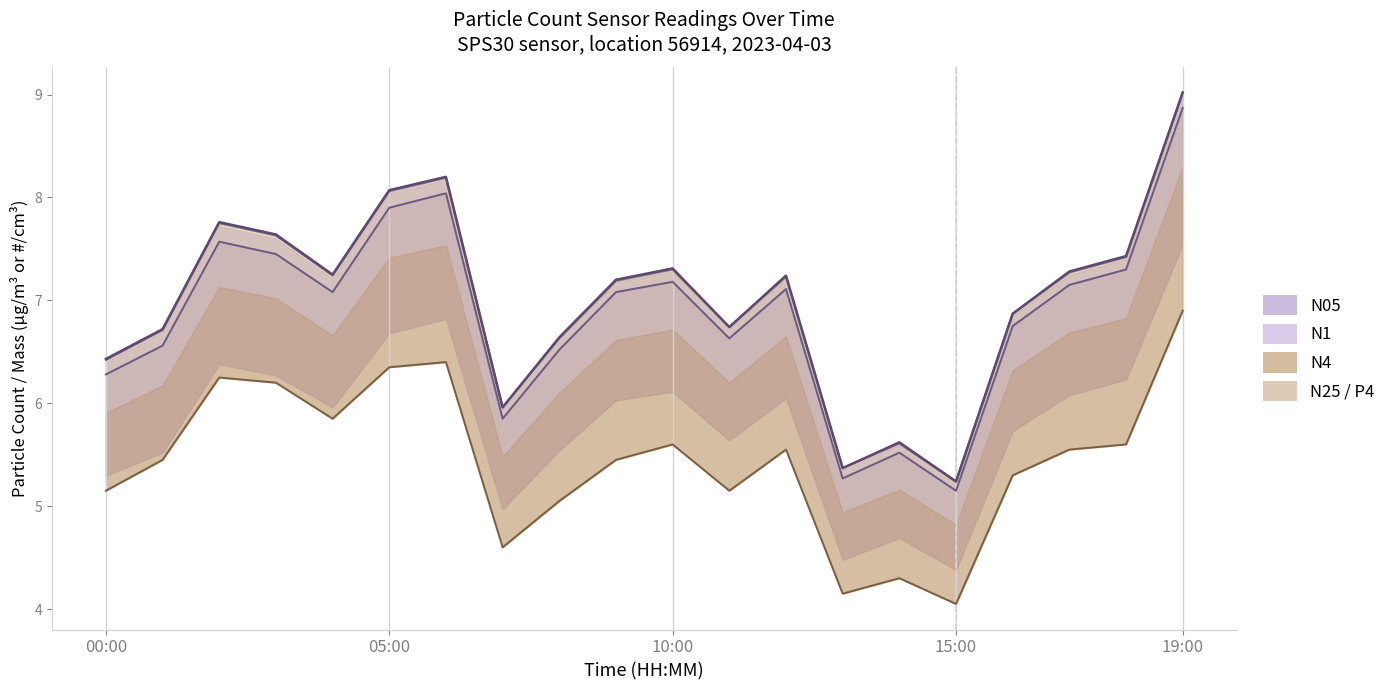

True or false: N1 has more than 0 interior local peaks.

True